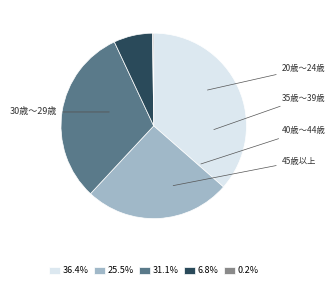

Does any single category account for the majority?

No